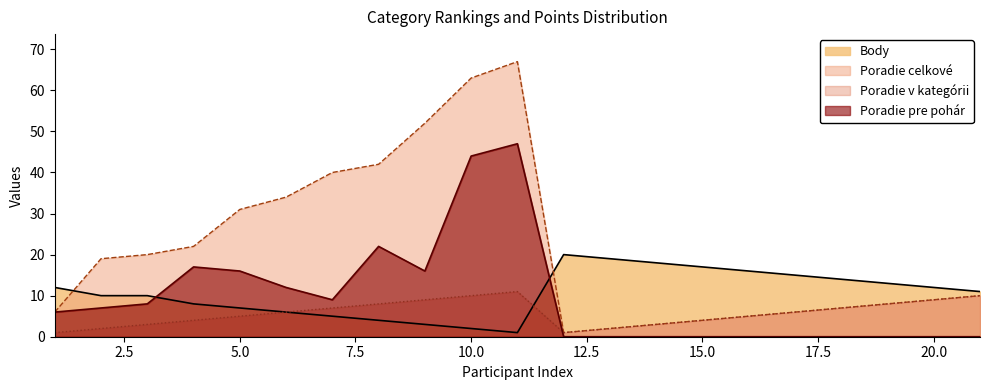

What is the difference between the maximum and minimum values in the Poradie v kategórii series?

10